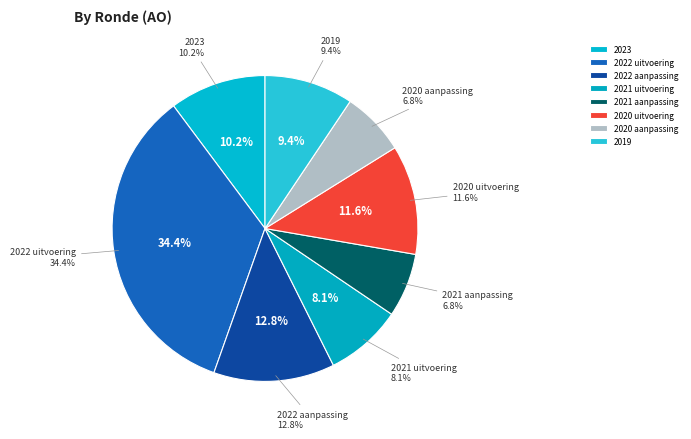

Approximately how many times larger is the value at 2023 (755) compared to 2020 uitvoering (856)?

0.9